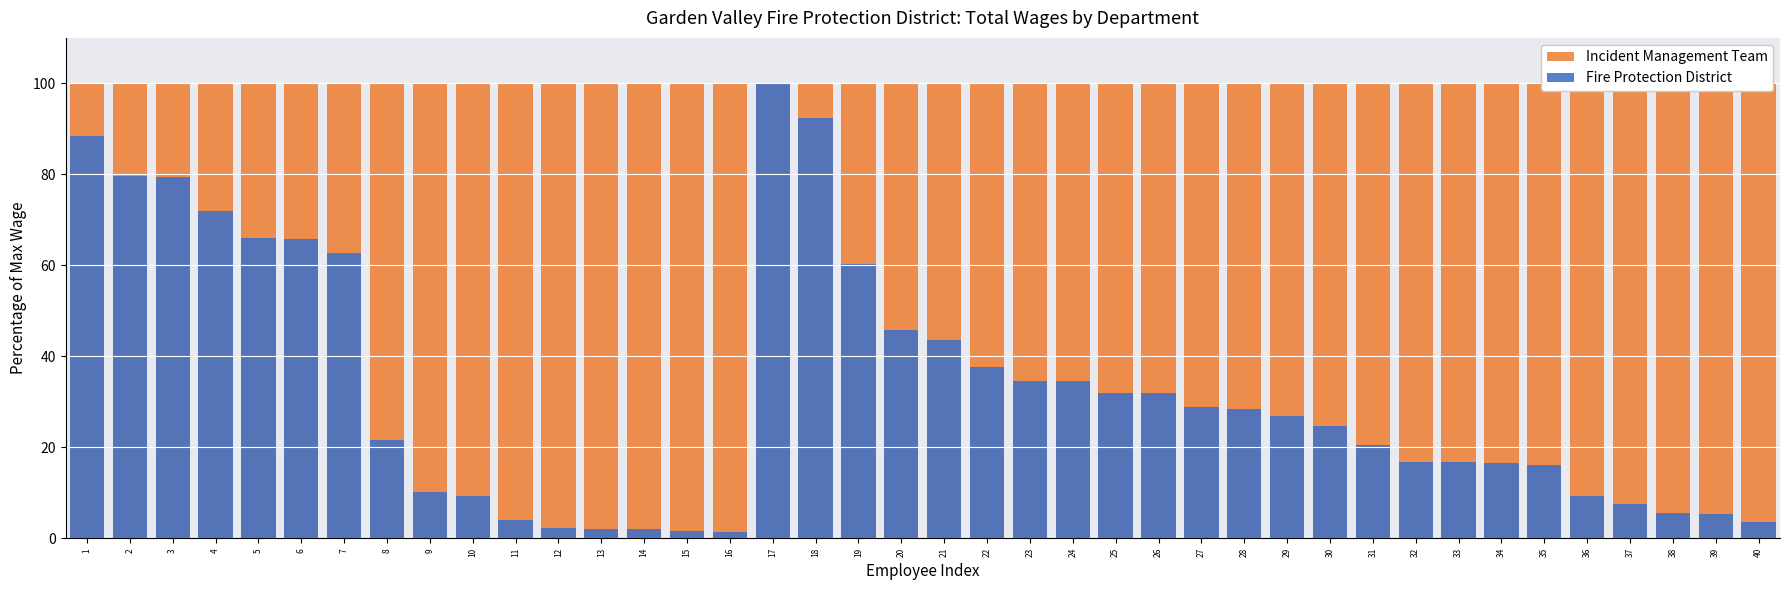

Which label corresponds to the largest value in the chart?

1